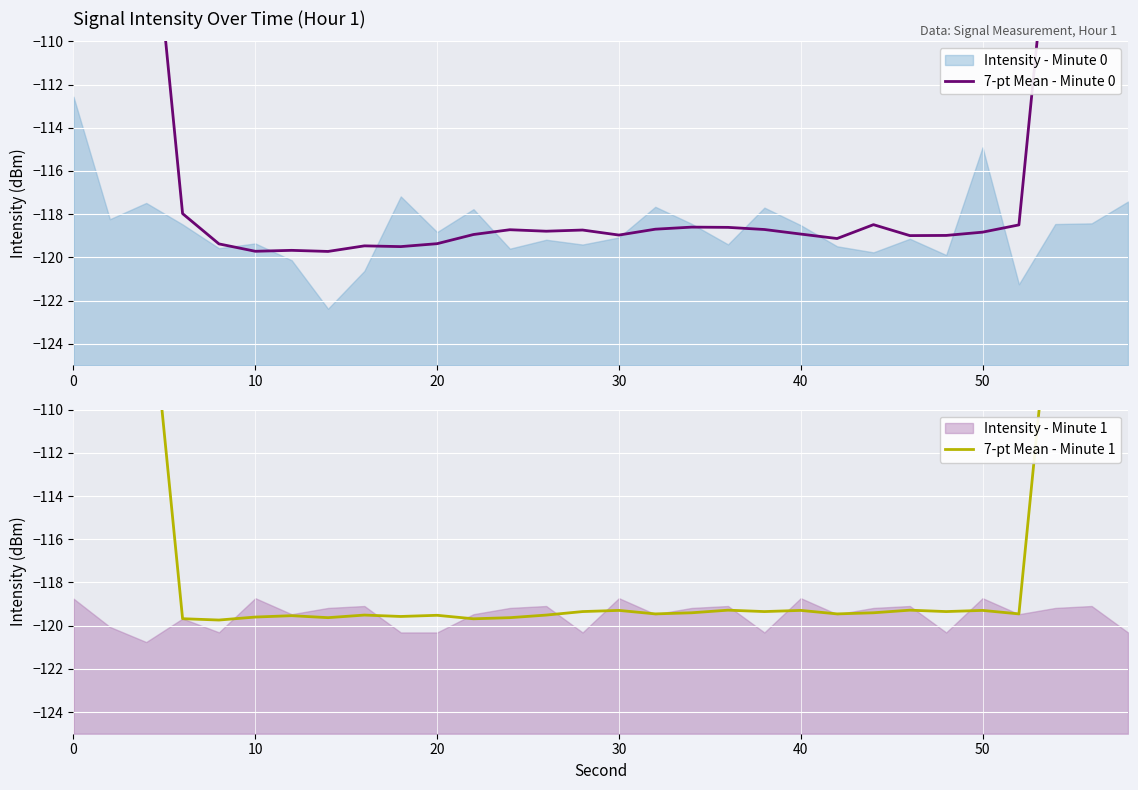

What is the greatest value displayed?

-66.7